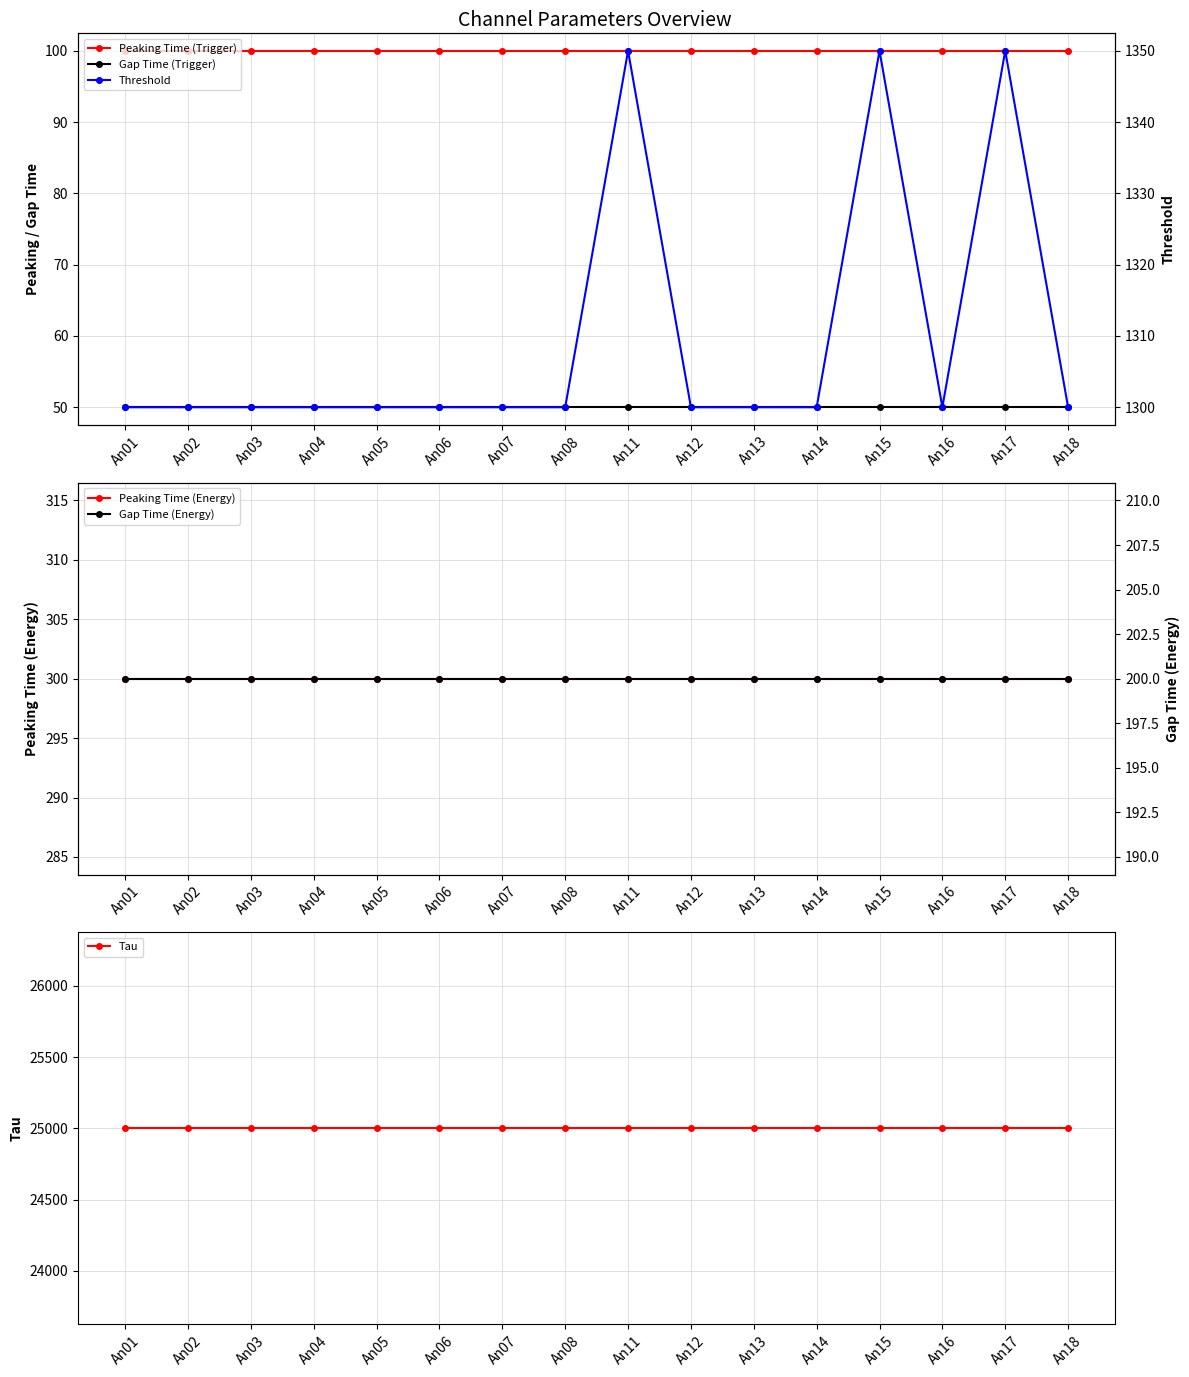

Which series has the widest spread of values?

Threshold